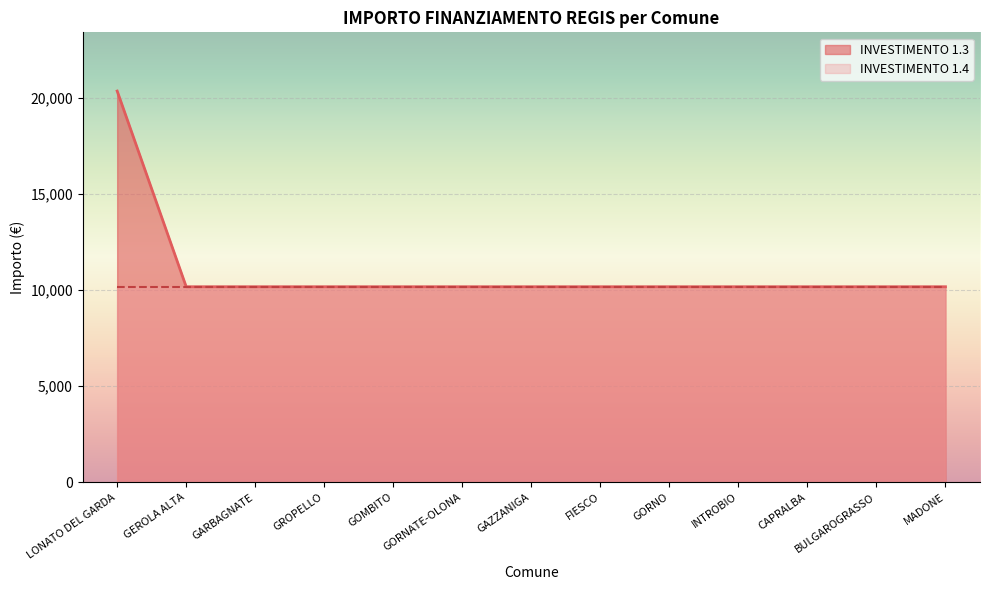

List the labels in order of value, largest first.

LONATO DEL GARDA, GEROLA ALTA, GARBAGNATE, GROPELLO, GOMBITO, GORNATE-OLONA, GAZZANIGA, FIESCO, GORNO, INTROBIO, CAPRALBA, BULGAROGRASSO, MADONE